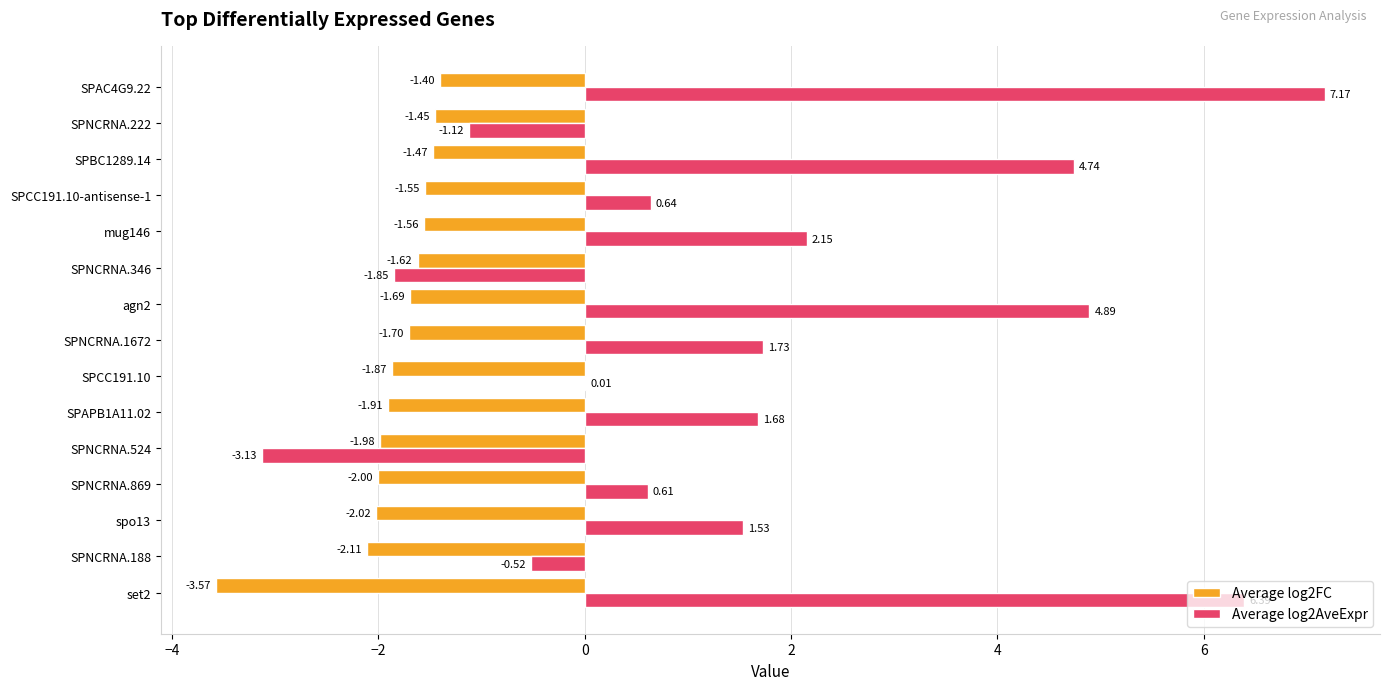

Which series changed the most between SPNCRNA.524 and SPNCRNA.346?

Average log2AveExpr